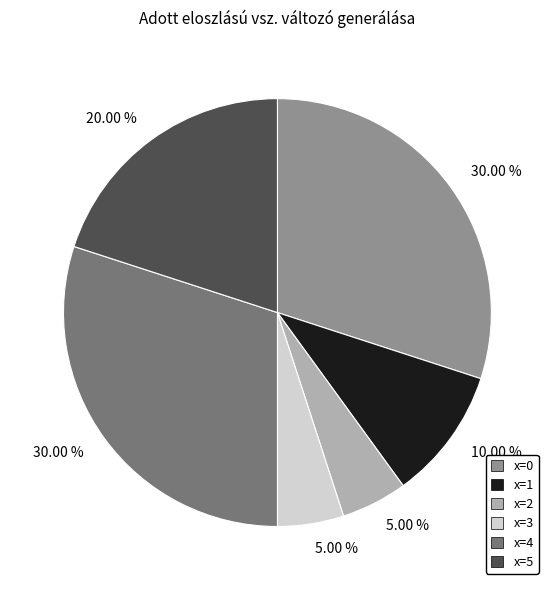

Does any single category account for the majority?

No